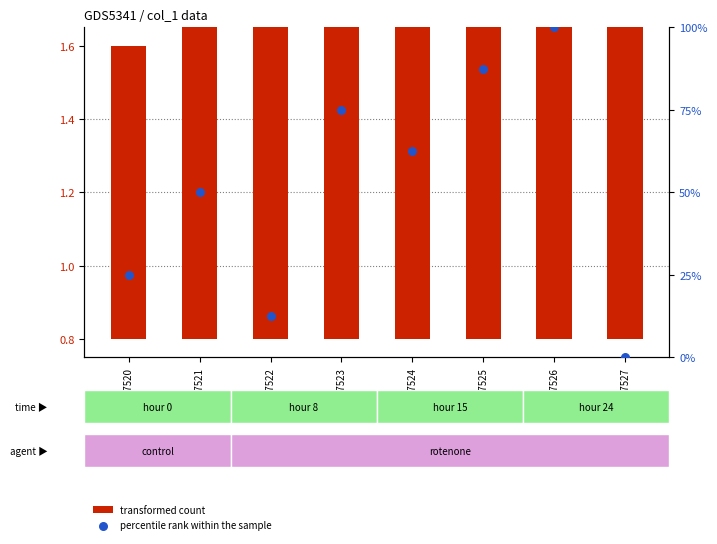

Which series has the widest spread of Y values?

percentile rank within the sample